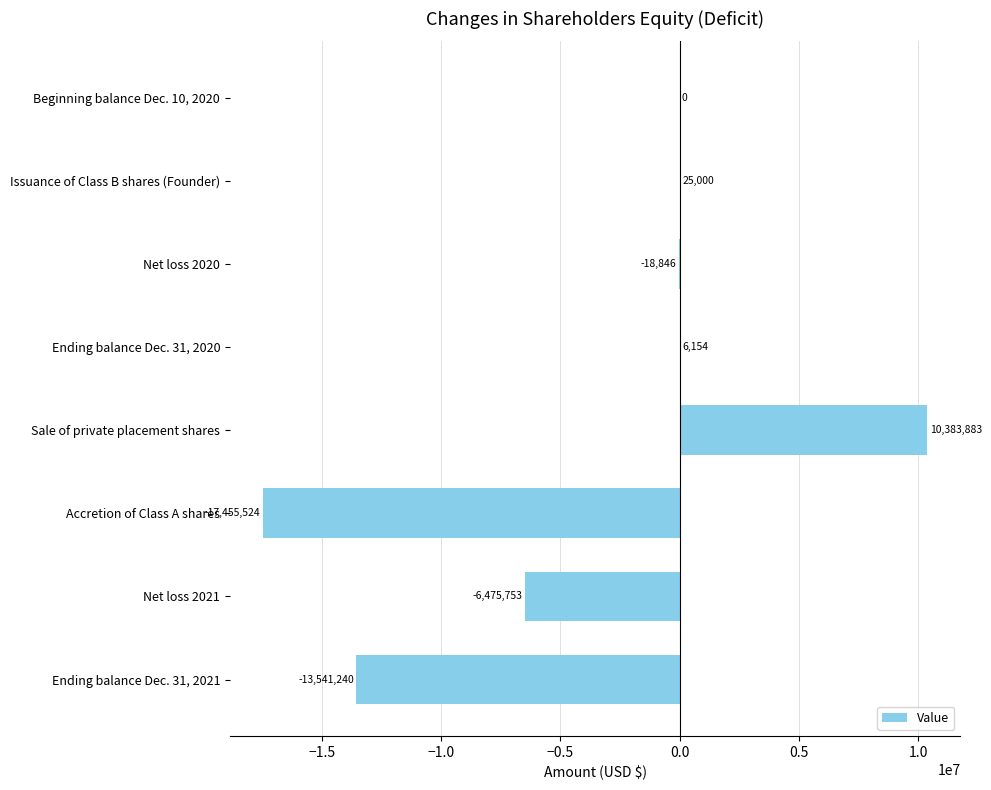

What is the maximum value shown in the chart?

10383883